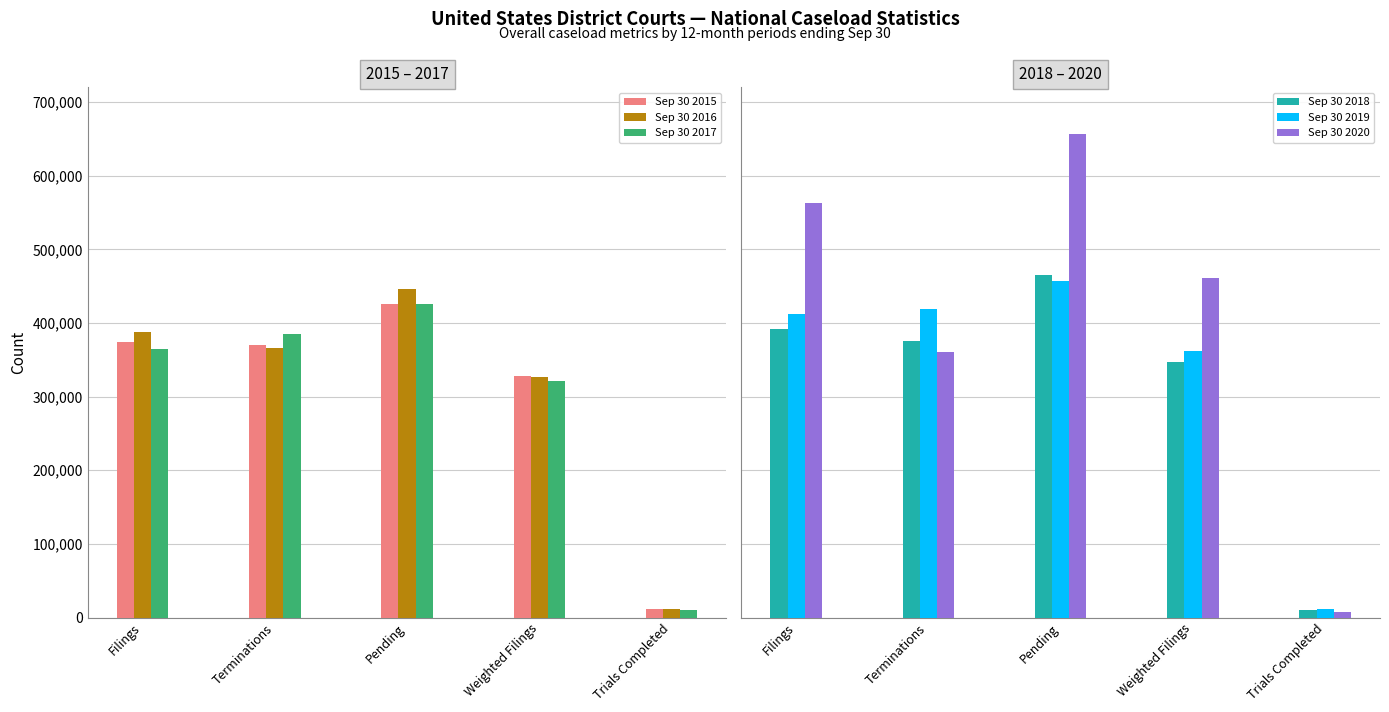

True or false: Sep 30 2019 has a value of 238406 at Filings.

False